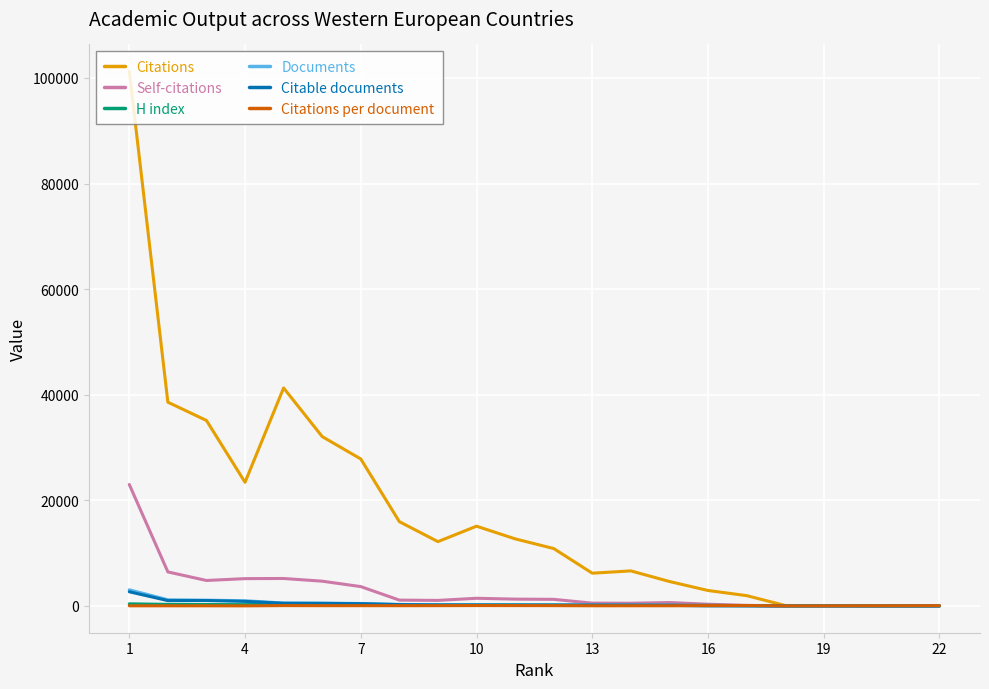

True or false: Citations has a value of 16212.8 at 16.

False